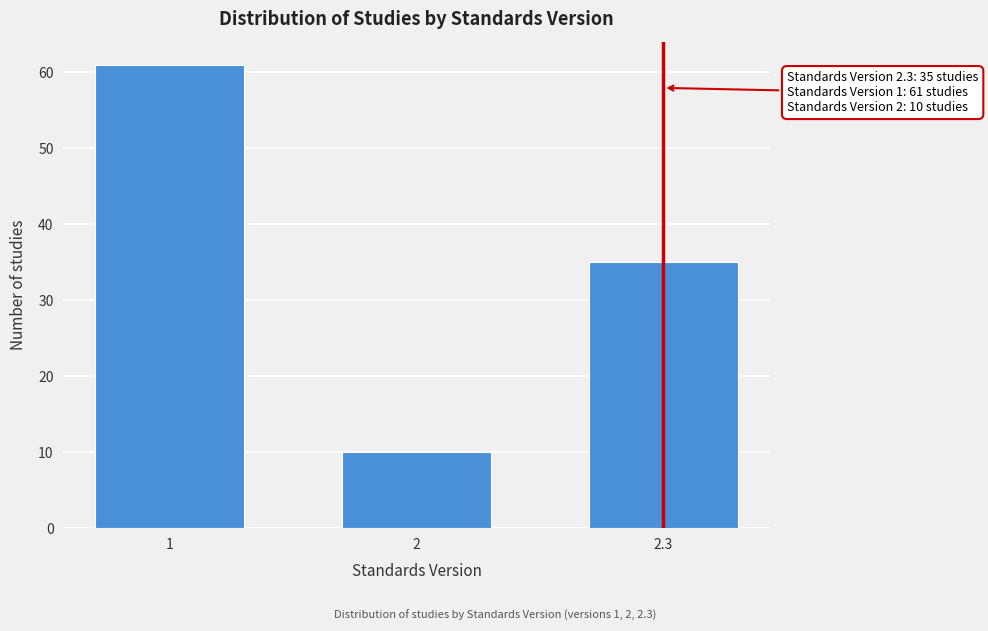

Reading right to left, extract all data points from this chart.

2.3=35	2=10	1=61